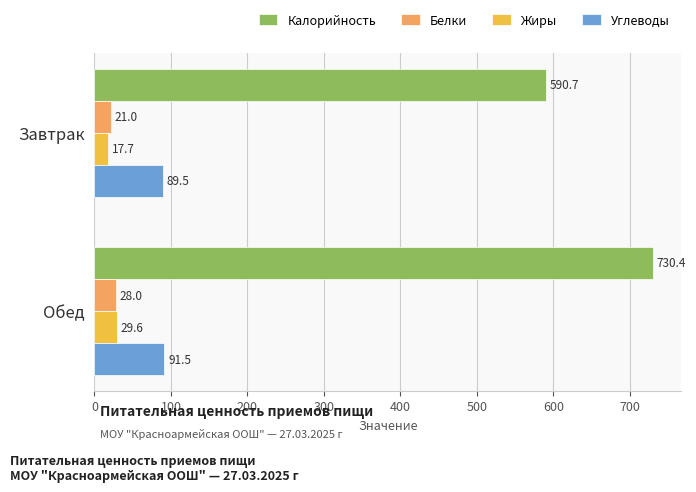

How many categories are shown in the chart?

2